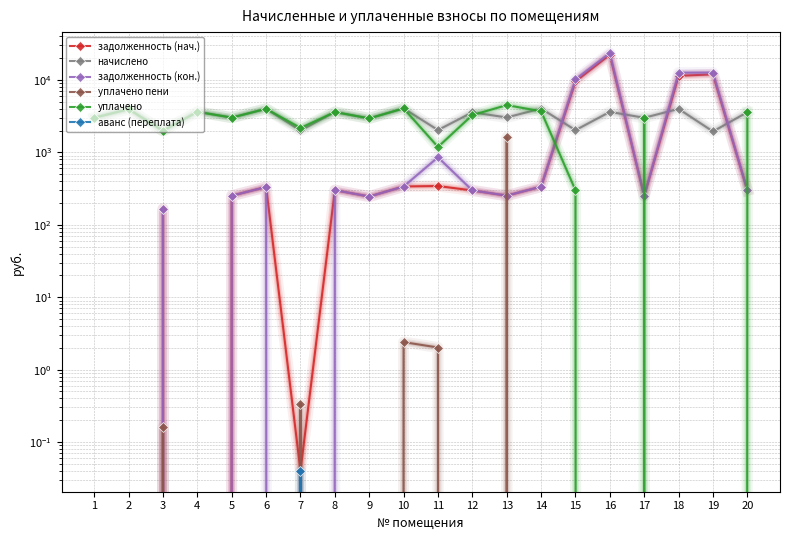

Rank the categories by уплачено value from lowest to highest.

16, 18, 19, 15, 11, 3, 7, 9, 17, 1, 5, 12, 20, 8, 4, 14, 2, 6, 10, 13